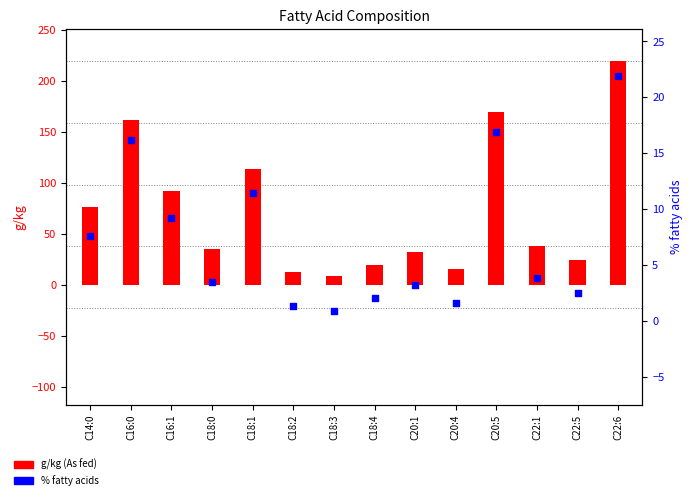

At how many categories does at least one series exceed 202?

1